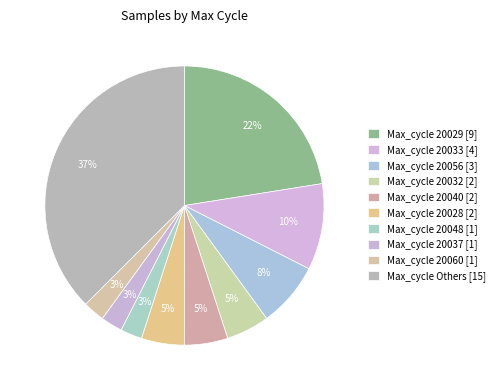

Count the number of slices in the pie.

10